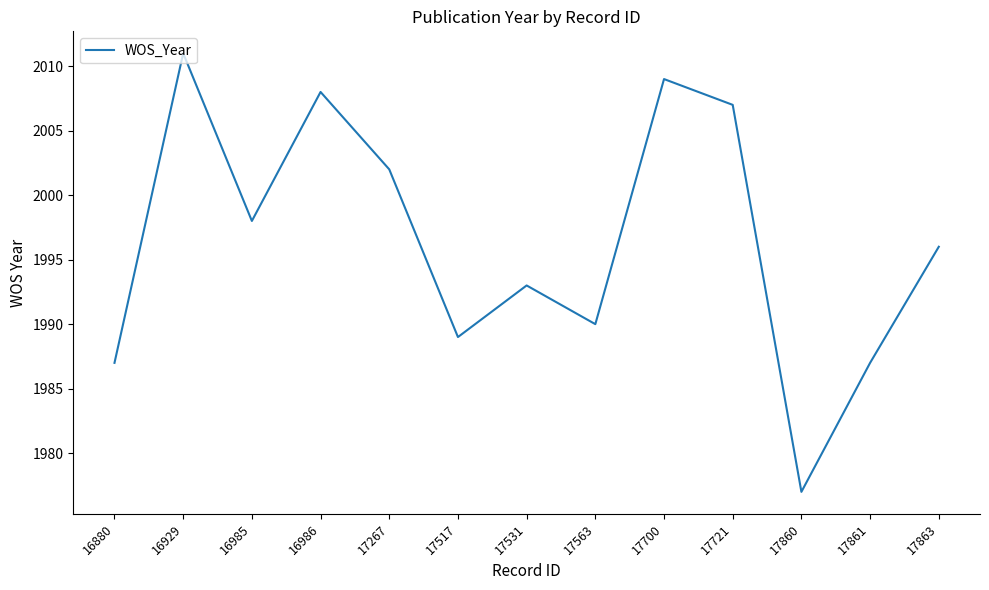

What is the difference between the maximum and minimum values?

34